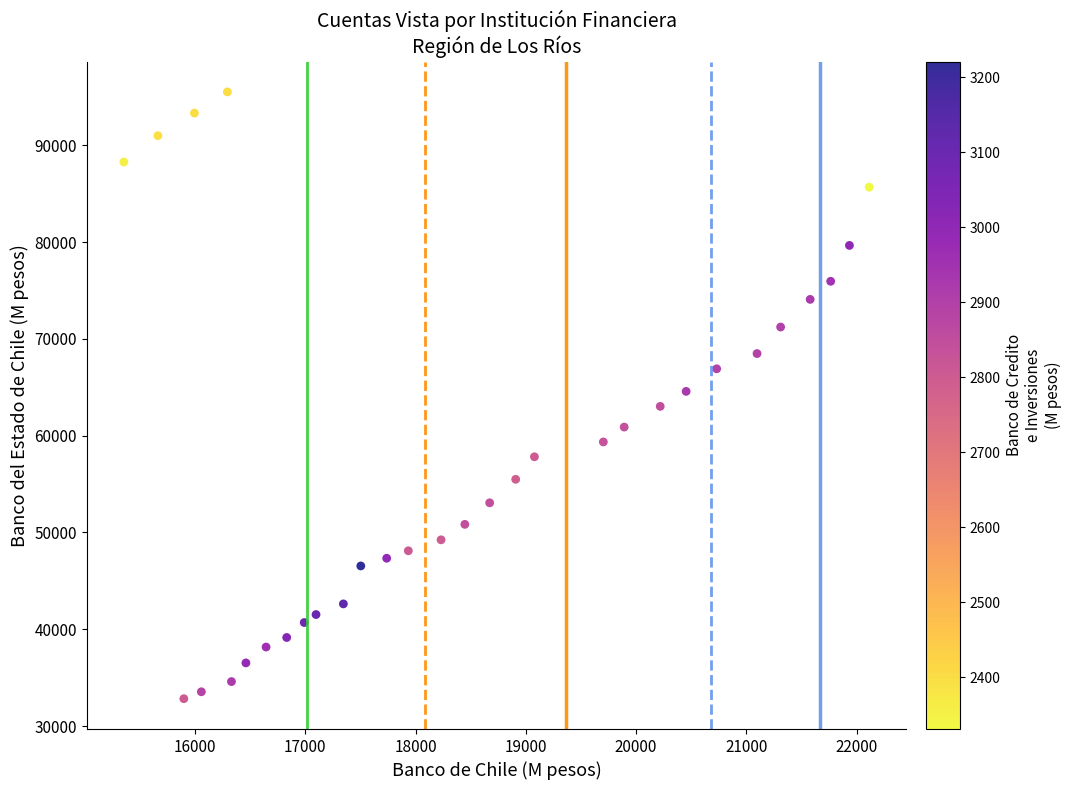

What is the range of X values (max minus min)?

6760